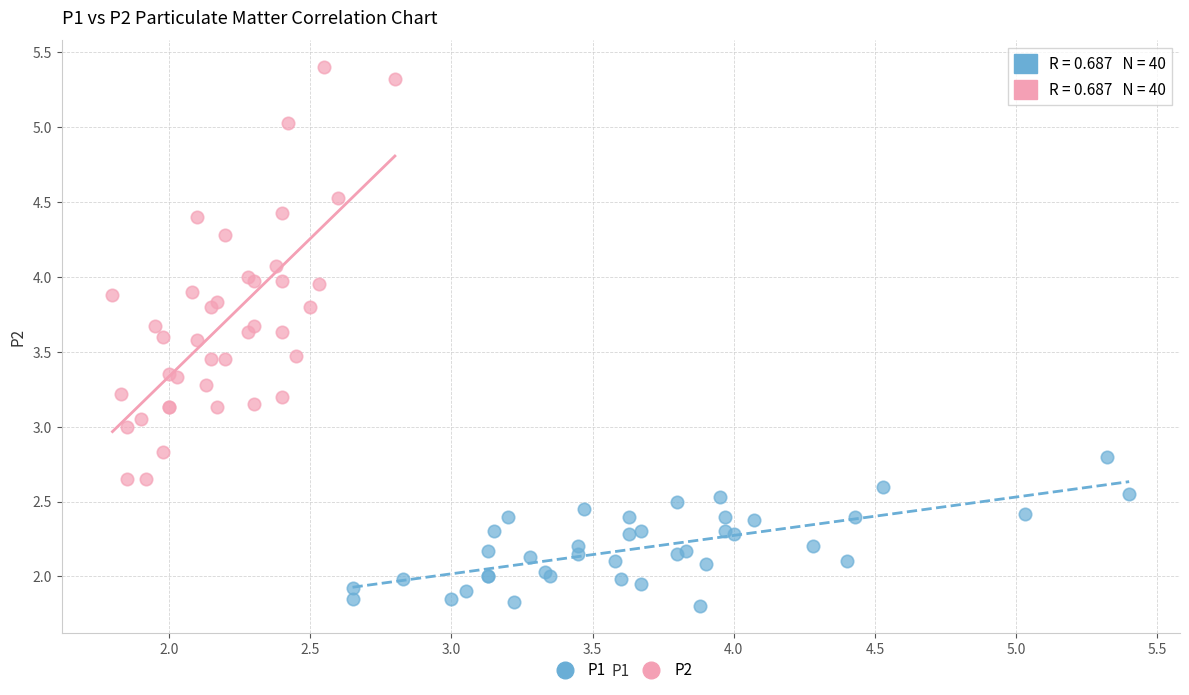

Which series reaches the maximum Y coordinate?

P2